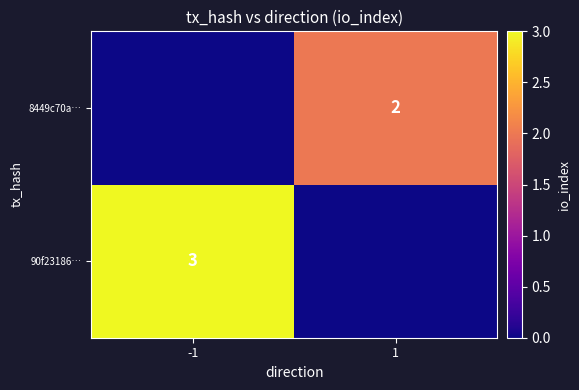

The 90f23186… series shows 3 at -1. True or false?

True